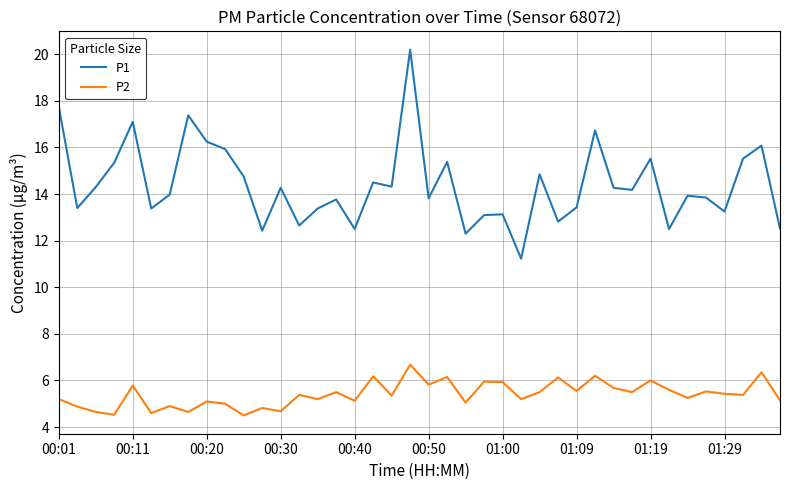

Which series has the largest range (max minus min)?

P1